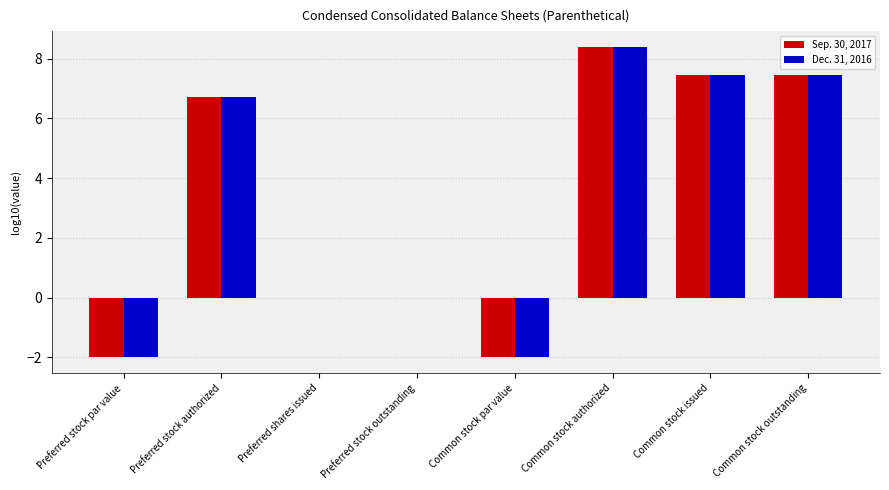

Which category has the highest value in the Sep. 30, 2017 series?

Common stock authorized